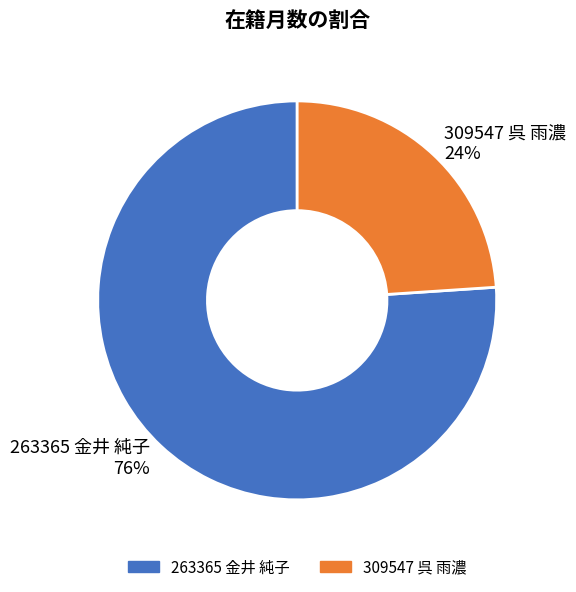

Count the number of slices in the pie.

2